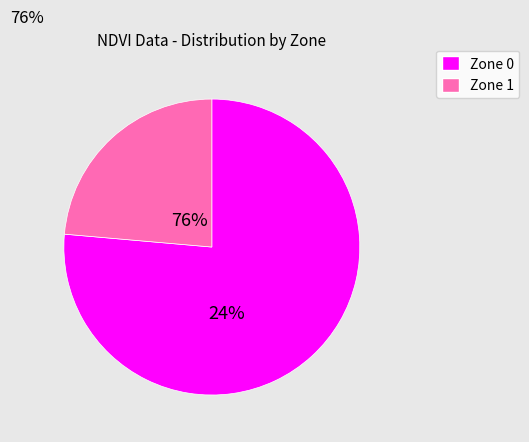

To the nearest percent, what is the difference between the largest and smallest slice percentages?

53%